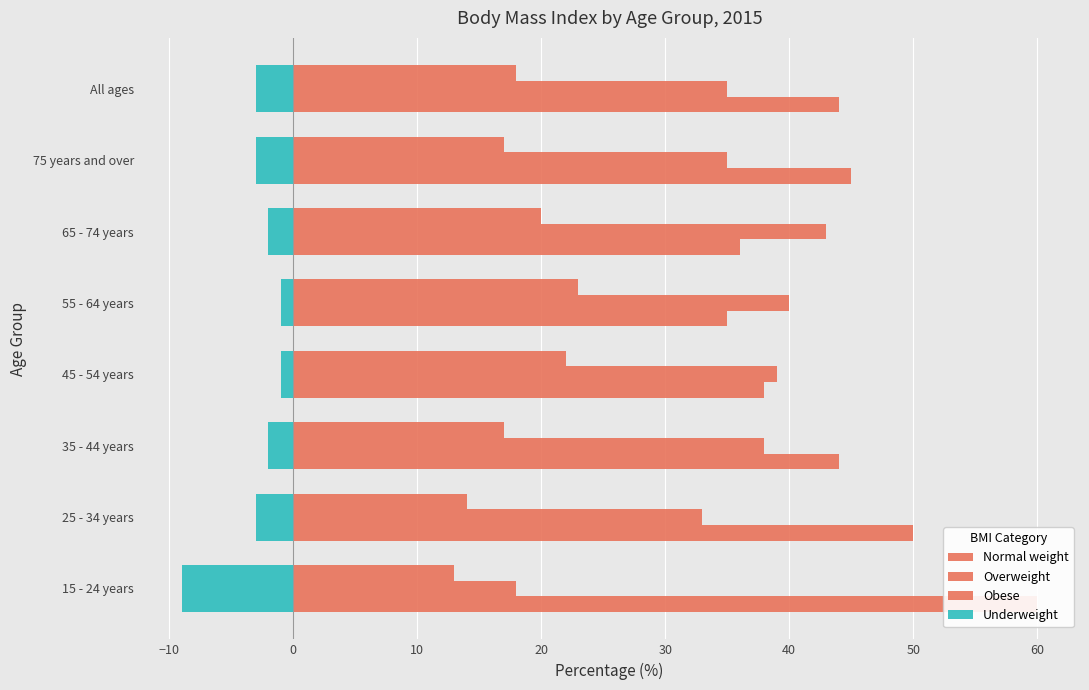

What is the difference between the maximum and minimum values in the Obese series?

10